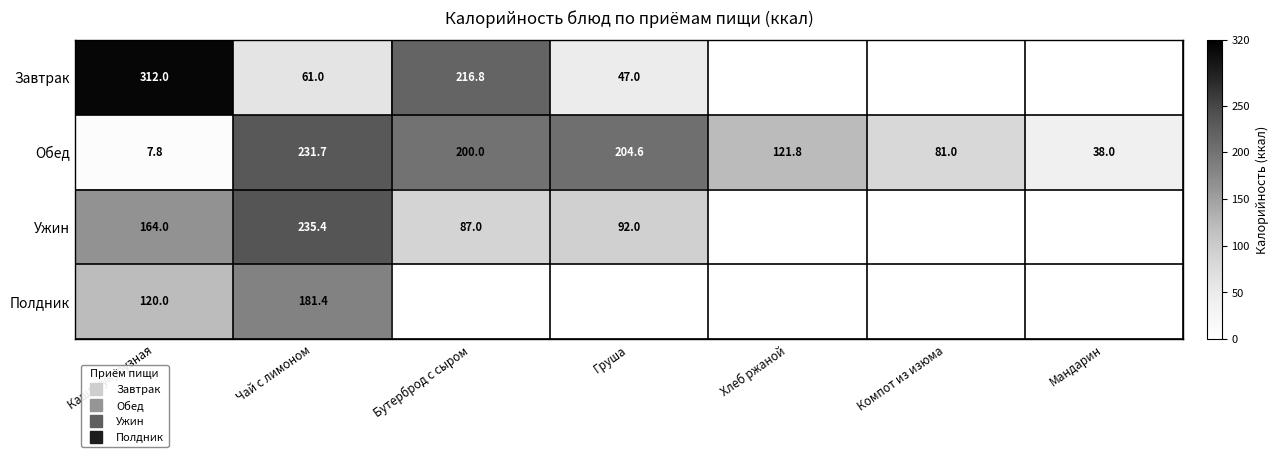

Is the value of Обед at Бутерброд с сыром greater than the value of Ужин at Бутерброд с сыром?

Yes